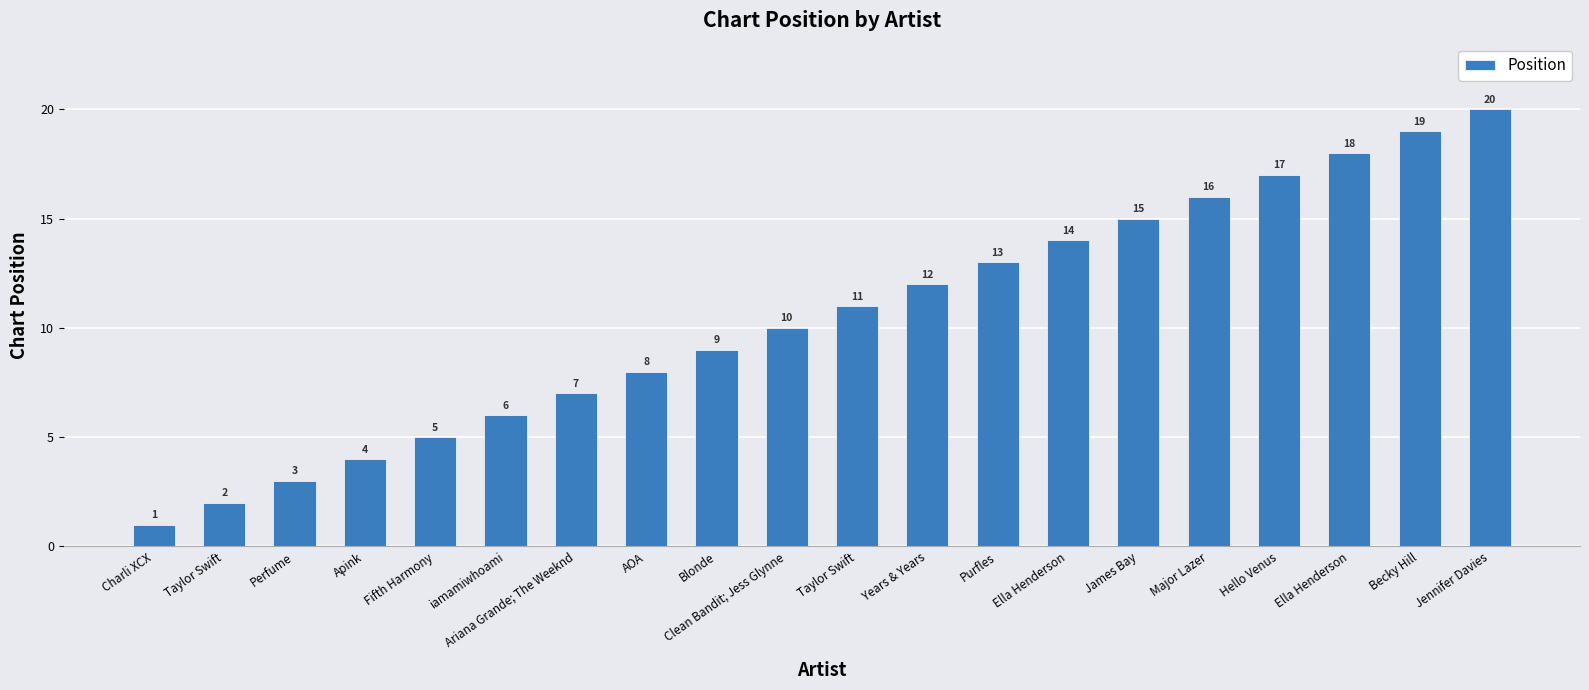

What is the ratio of the value at Hello Venus to the value at Major Lazer?

1.1